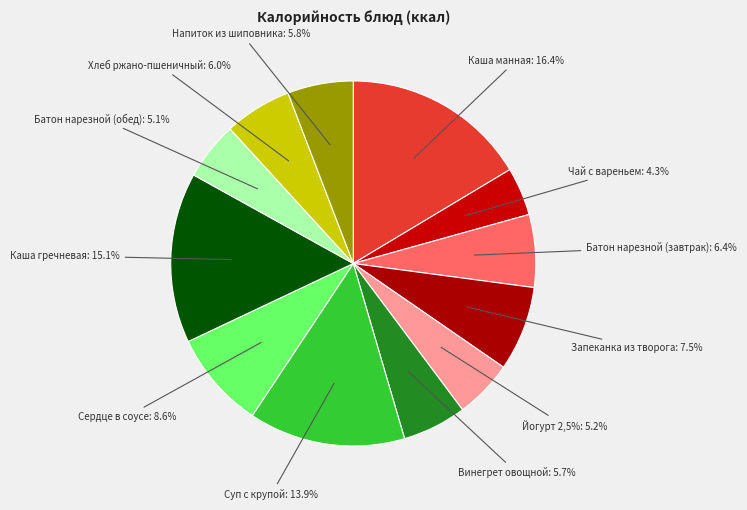

How many segments does this pie chart have?

12